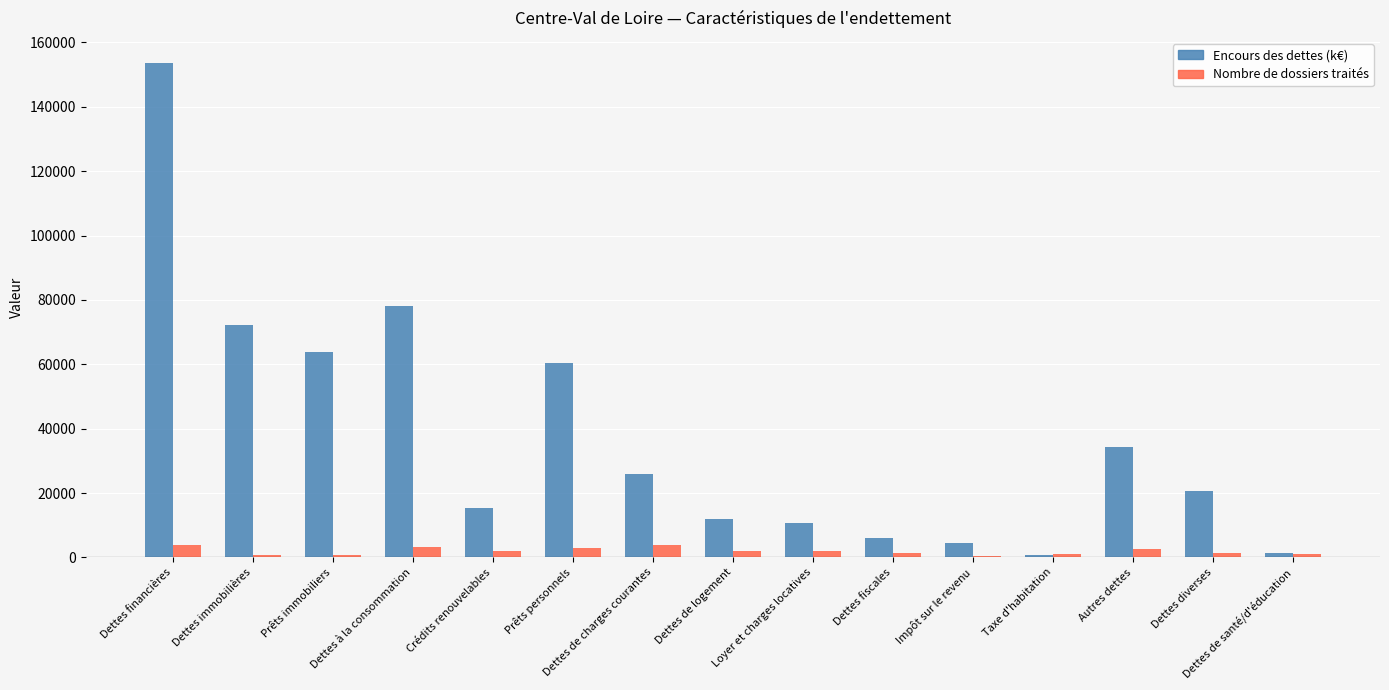

The Encours des dettes (k€) series shows 23315.0 at Crédits renouvelables. True or false?

False